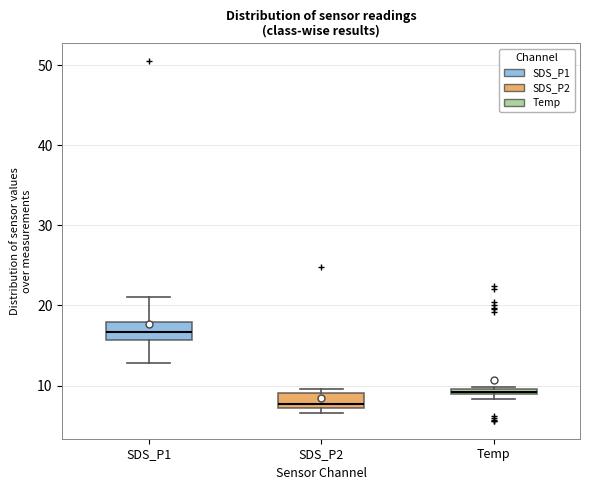

Where does the median line of the box for SDS_P1 sit on the y-axis? The values are not printed on the chart, so give them approximately, as read against the axis.

17